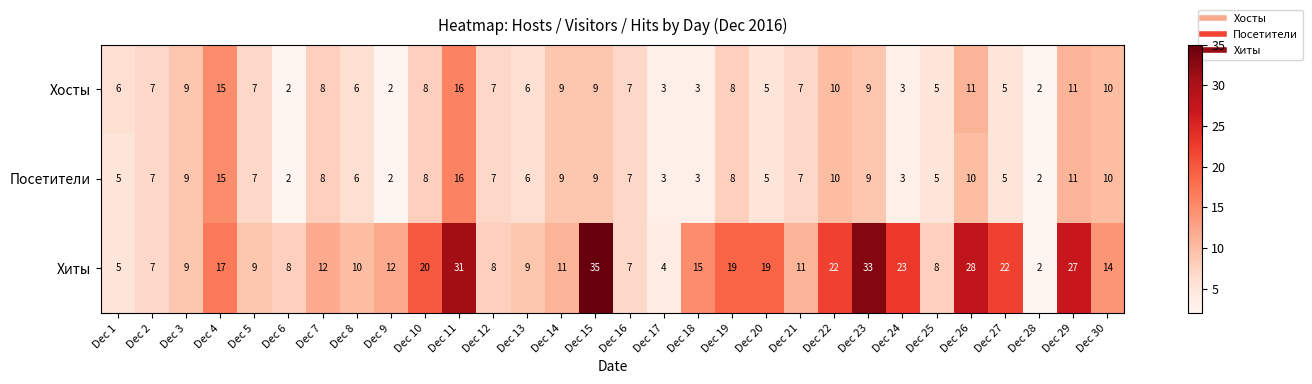

Read the Посетители value at Dec 24.

3